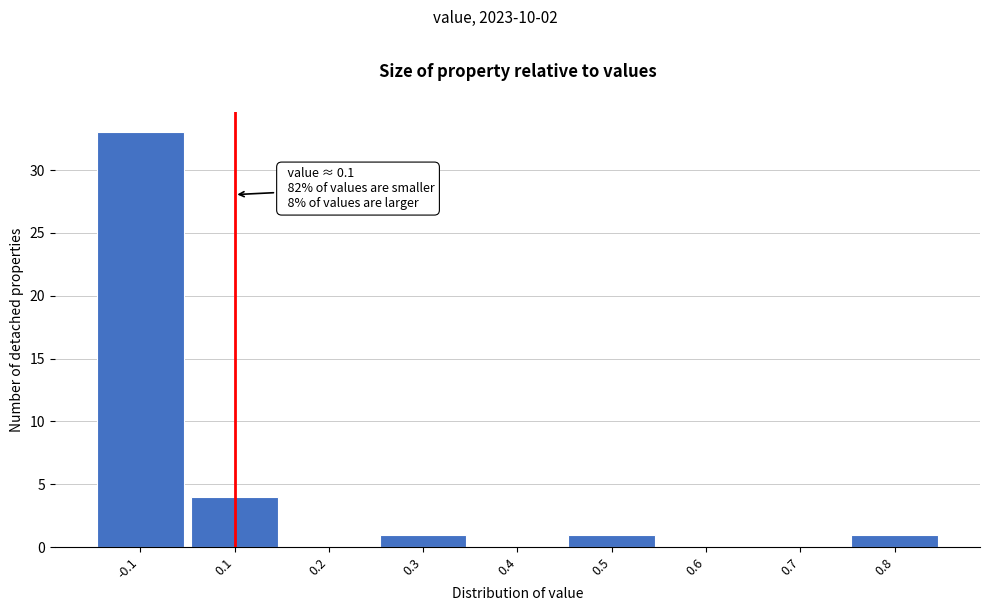

Reading left to right, what are all the values shown in this chart?

-0.1=33	0.1=4	0.2=0	0.3=1	0.4=0	0.5=1	0.6=0	0.7=0	0.8=1